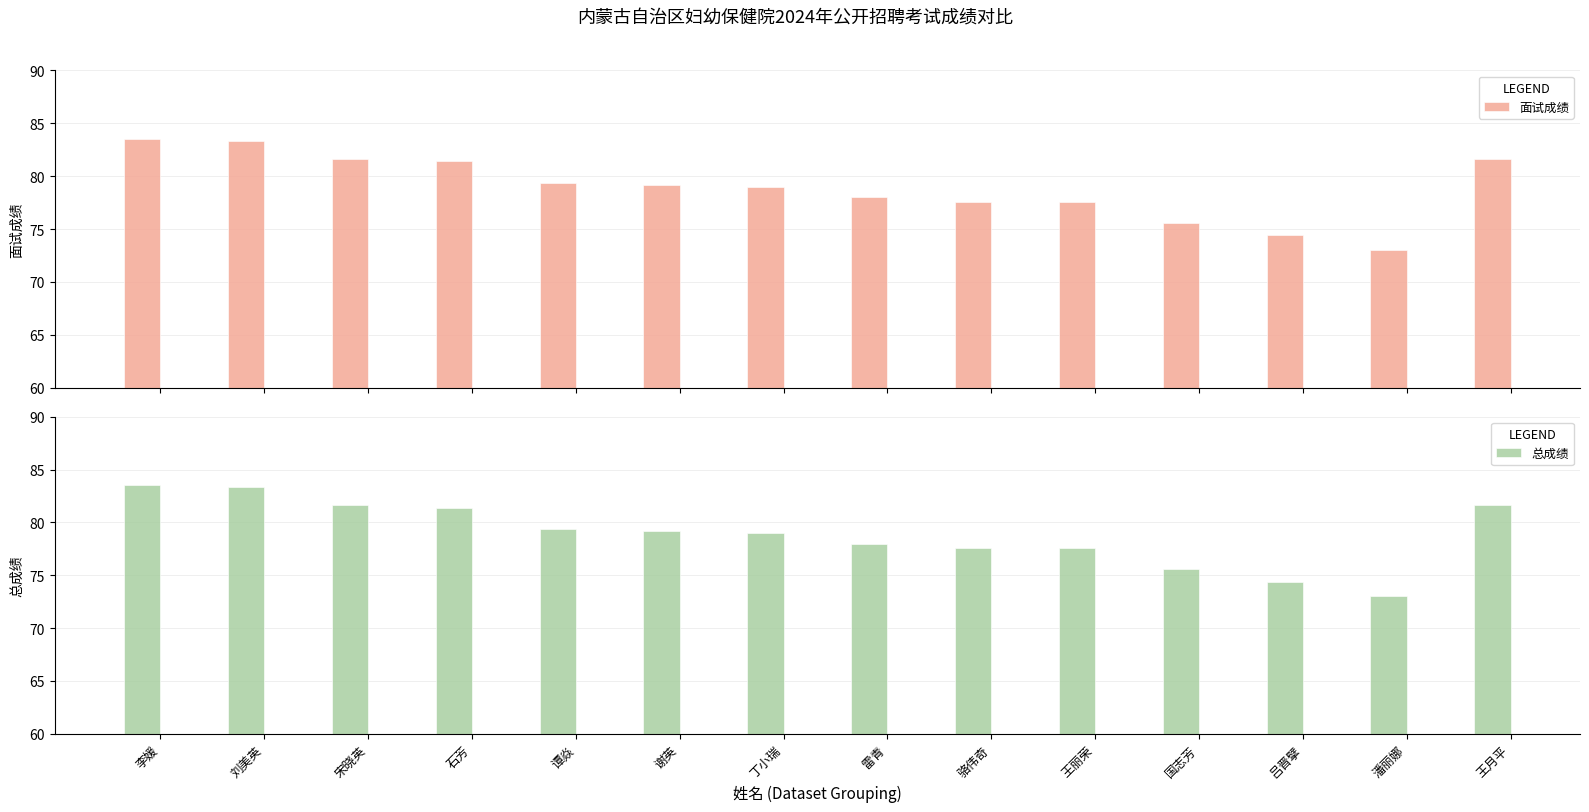

What position from the right is 雷青?

7